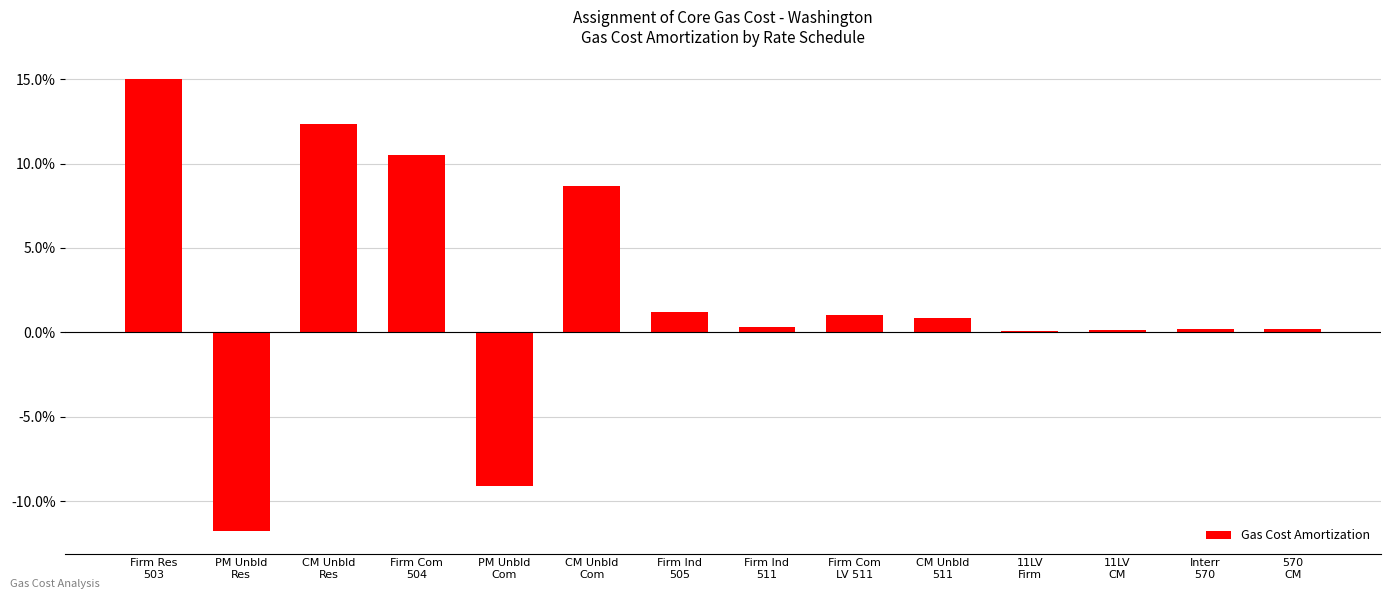

What is the greatest value displayed?

15.0